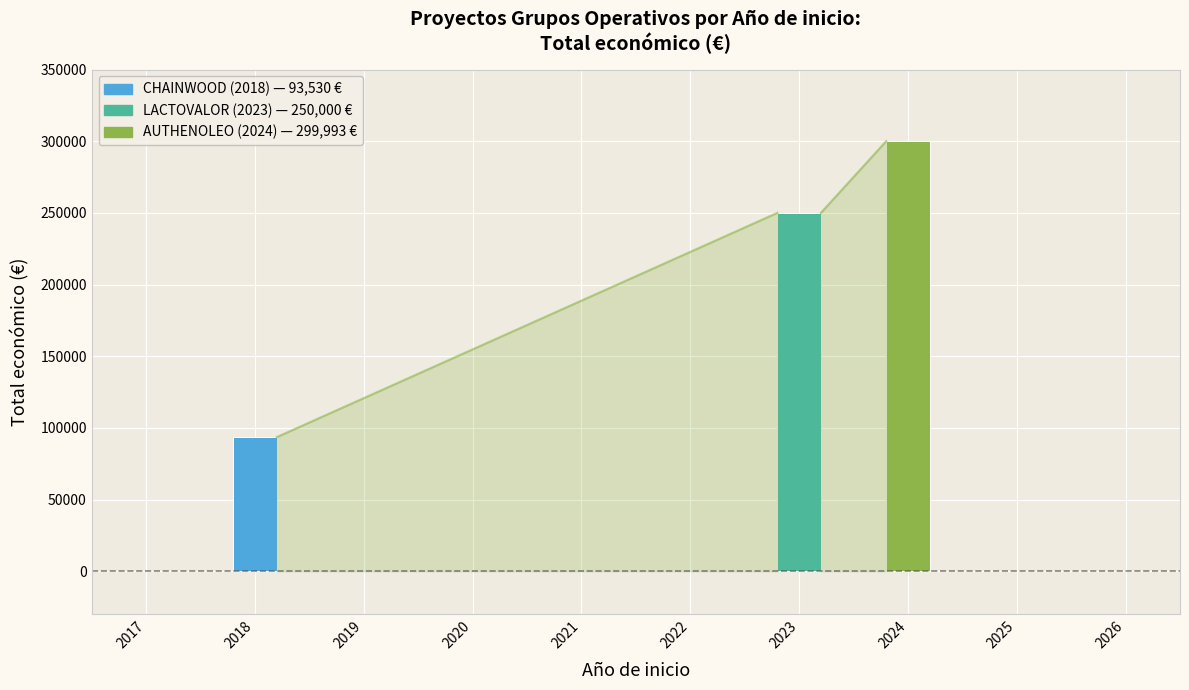

The value at 2024 is 299993. True or false?

True